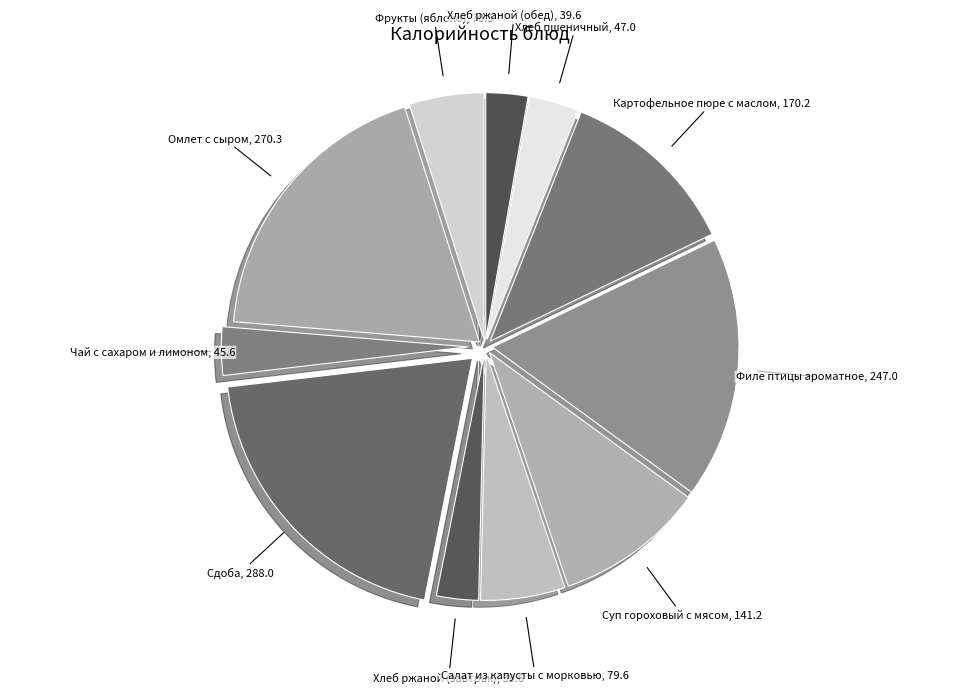

How many slices are in this pie chart?

11